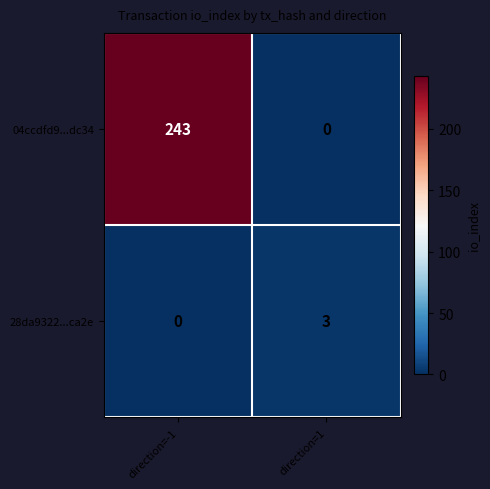

List the series in order of their peak value, highest first.

04ccdfd9...dc34, 28da9322...ca2e